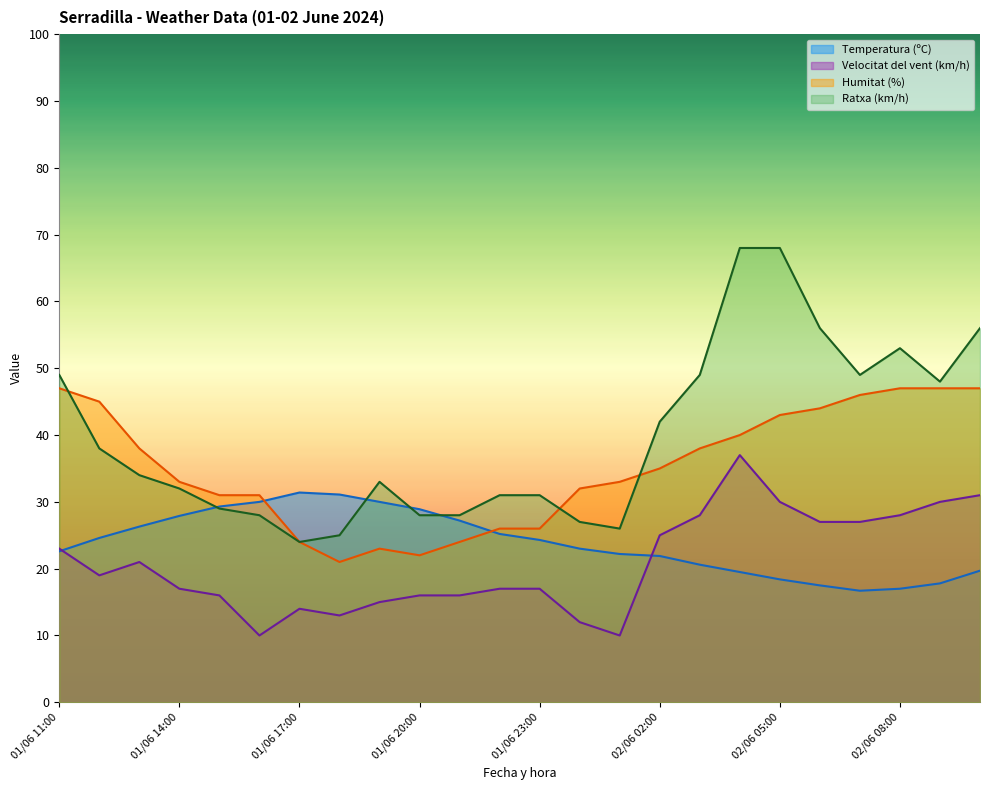

Rank the categories by Velocitat del vent (km/h) value from lowest to highest.

02/06 01:00, 01/06 16:00, 02/06 00:00, 01/06 18:00, 01/06 17:00, 01/06 19:00, 01/06 21:00, 01/06 20:00, 01/06 15:00, 01/06 23:00, 01/06 22:00, 01/06 14:00, 01/06 12:00, 01/06 13:00, 01/06 11:00, 02/06 02:00, 02/06 07:00, 02/06 06:00, 02/06 08:00, 02/06 03:00, 02/06 09:00, 02/06 05:00, 02/06 10:00, 02/06 04:00